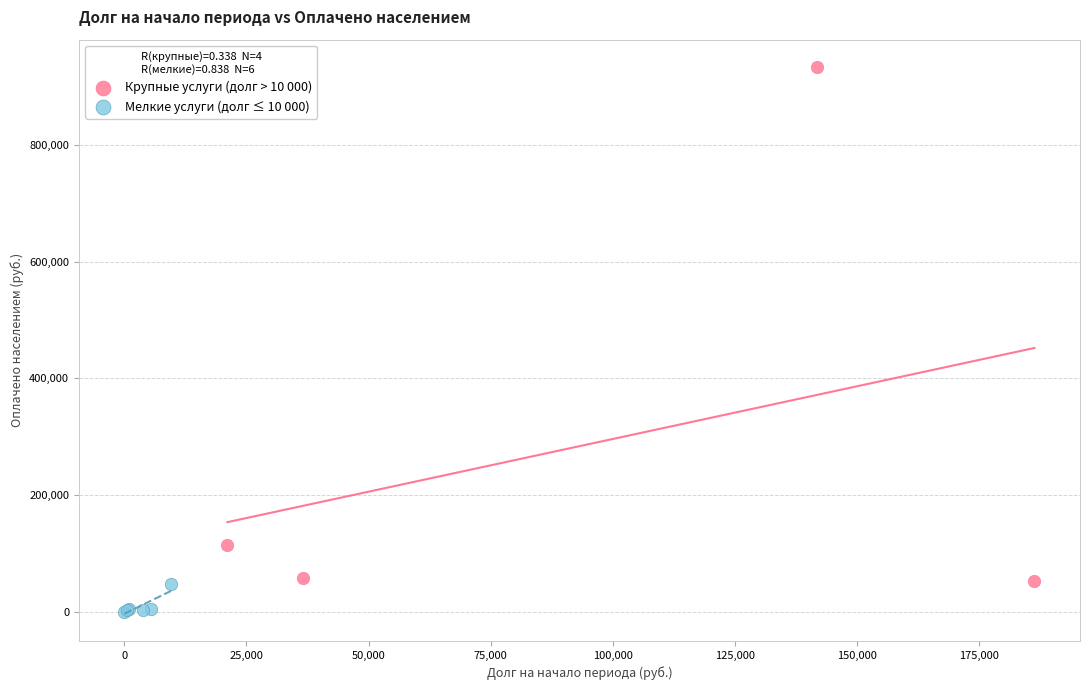

Which series reaches the minimum Y coordinate?

Мелкие услуги (долг ≤ 10 000)